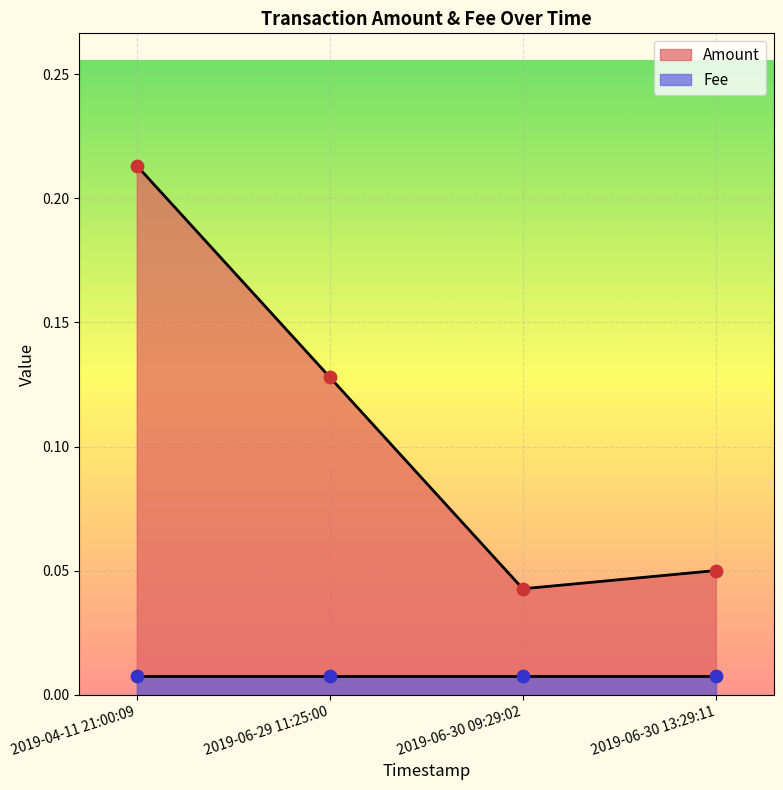

What is the change in value from 2019-04-11 21:00:09 to 2019-06-29 11:25:00?

-0.1